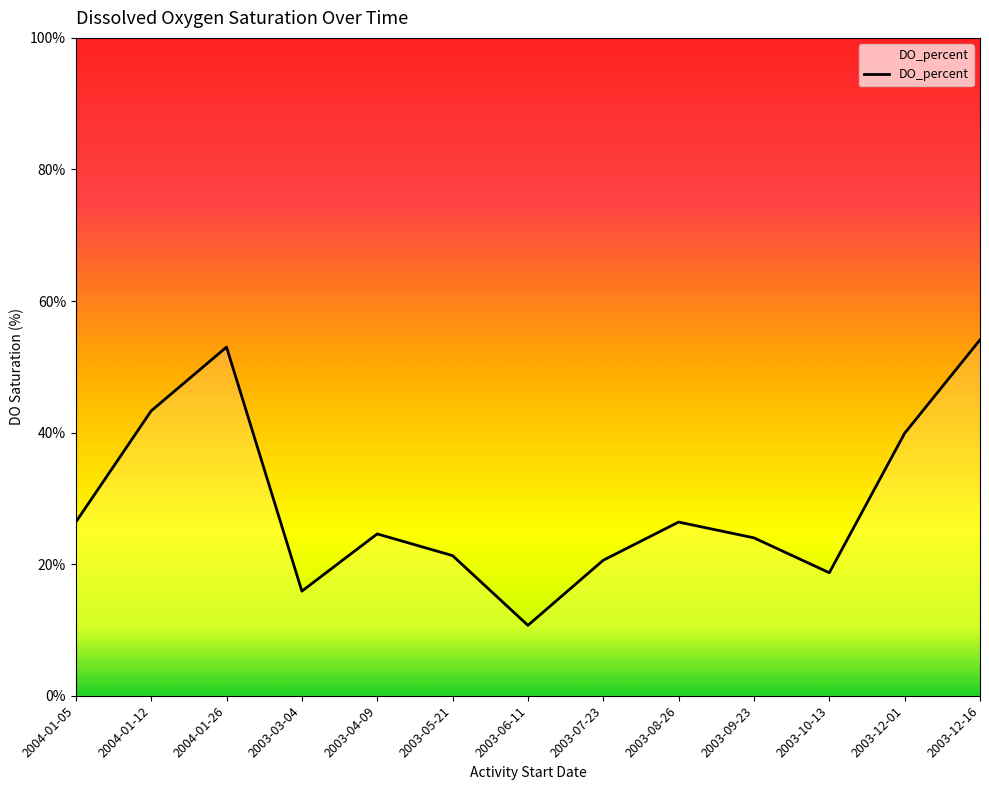

What value does the data have at 2003-04-09?

24.6